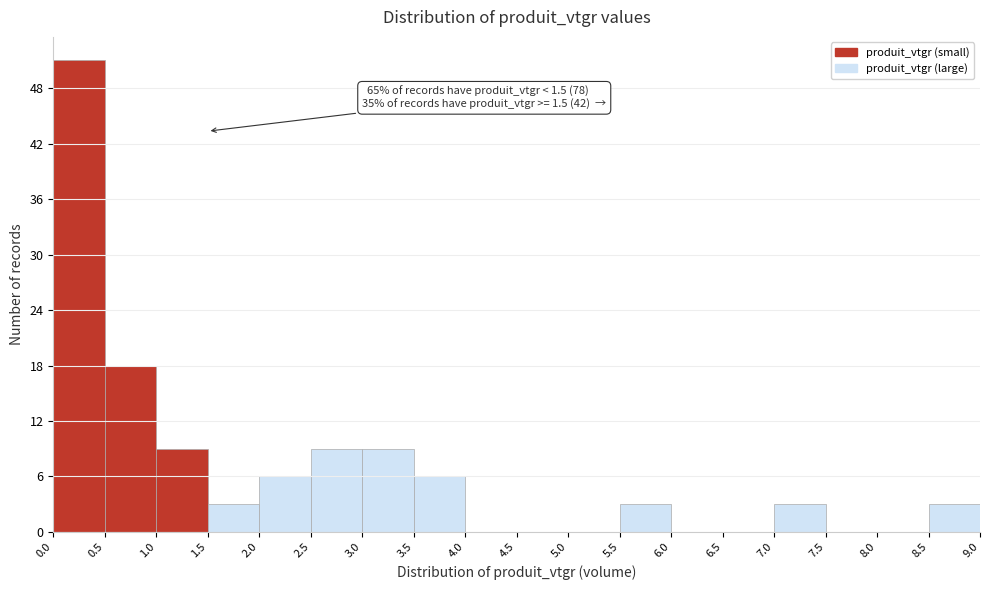

Which range on the x-axis has the tallest bar?

0.0 to 0.5